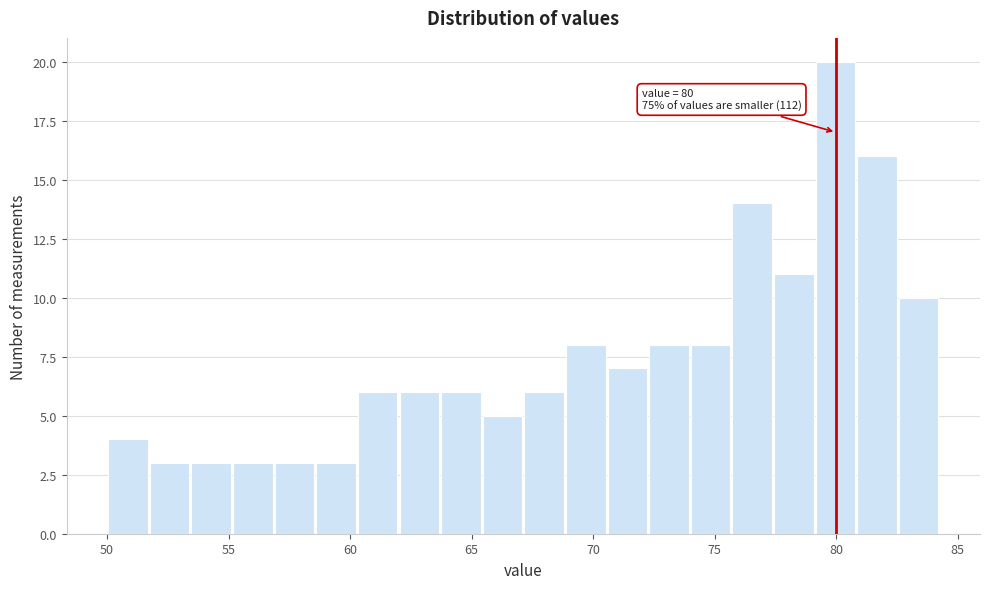

Read against the x-axis, roughly where is the centre of the tallest bar?

80.0